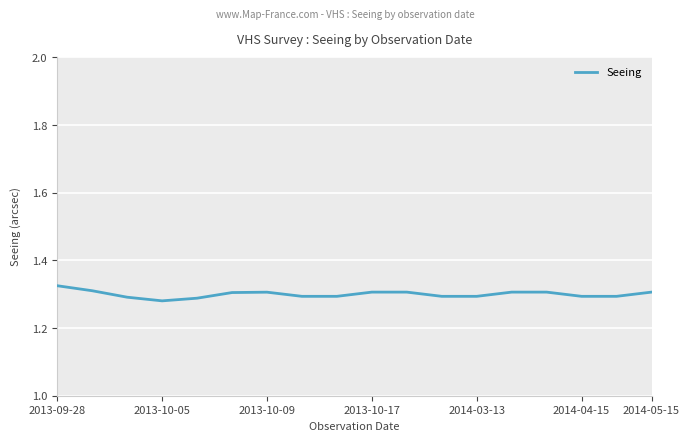

Does the chart display data point markers on the line(s)?

No